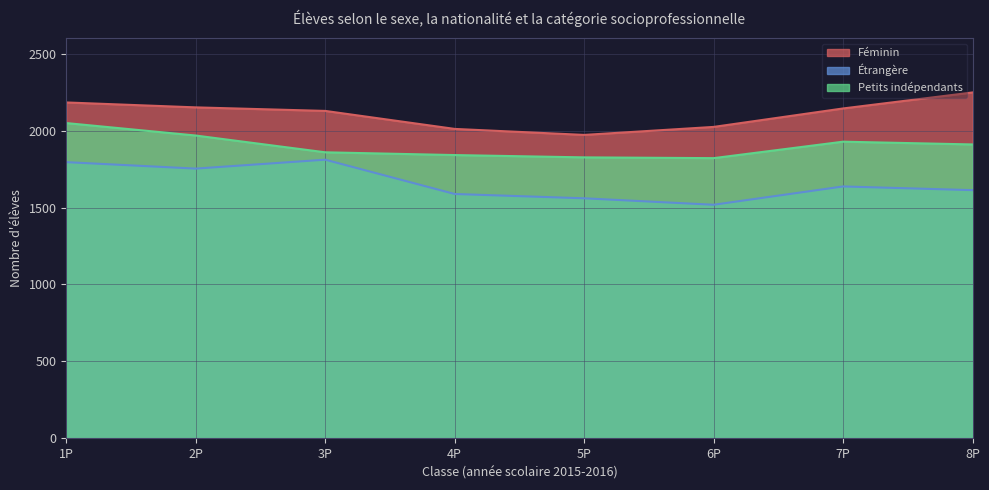

What is the minimum value shown in the chart?

1518